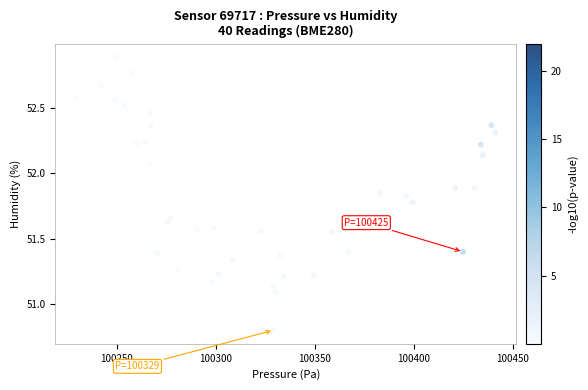

What is the range of X values (max minus min)?

211.4